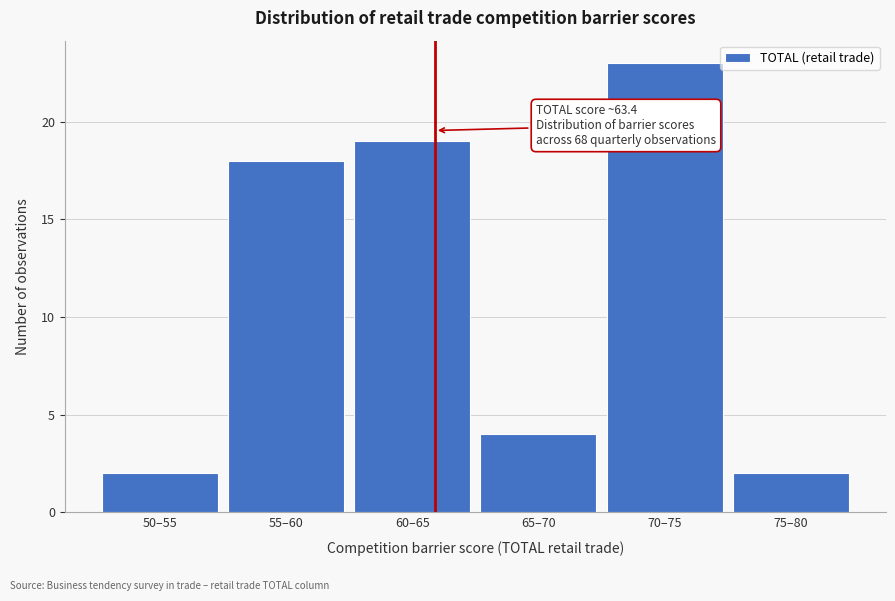

Reading right to left, what are all the values shown in this chart?

2	23	4	19	18	2